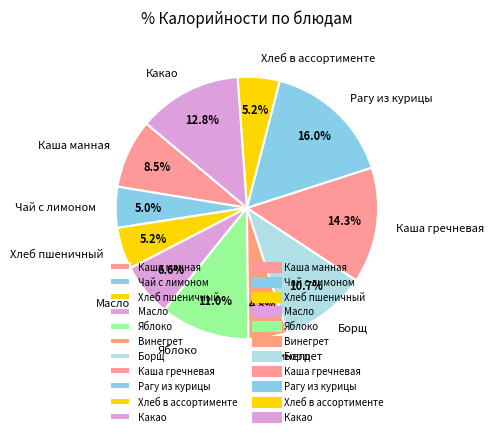

Which category has the biggest portion of the pie?

Рагу из курицы